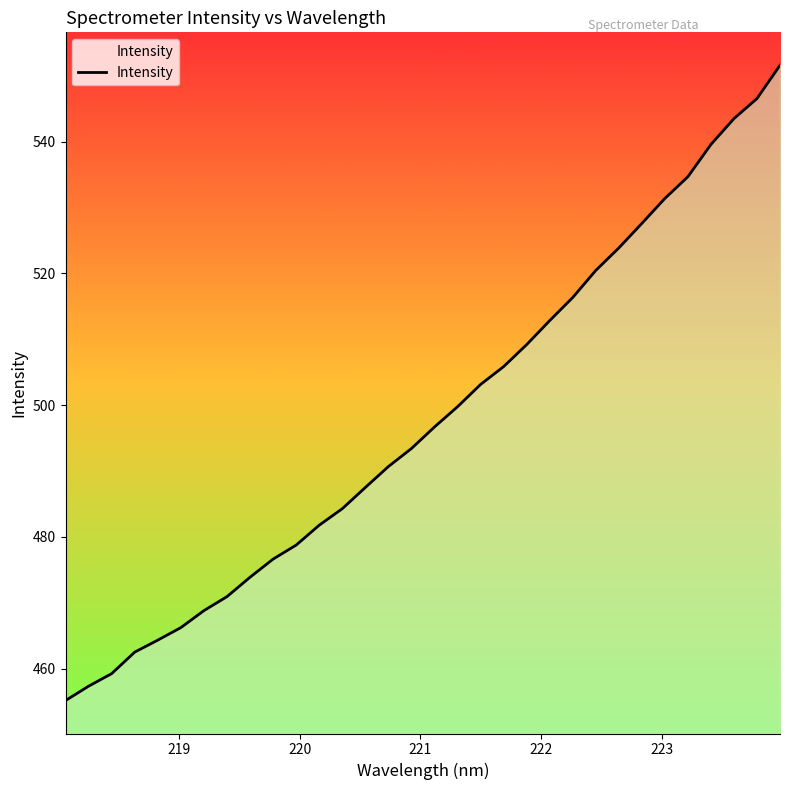

What is the maximum value shown in the chart?

551.6